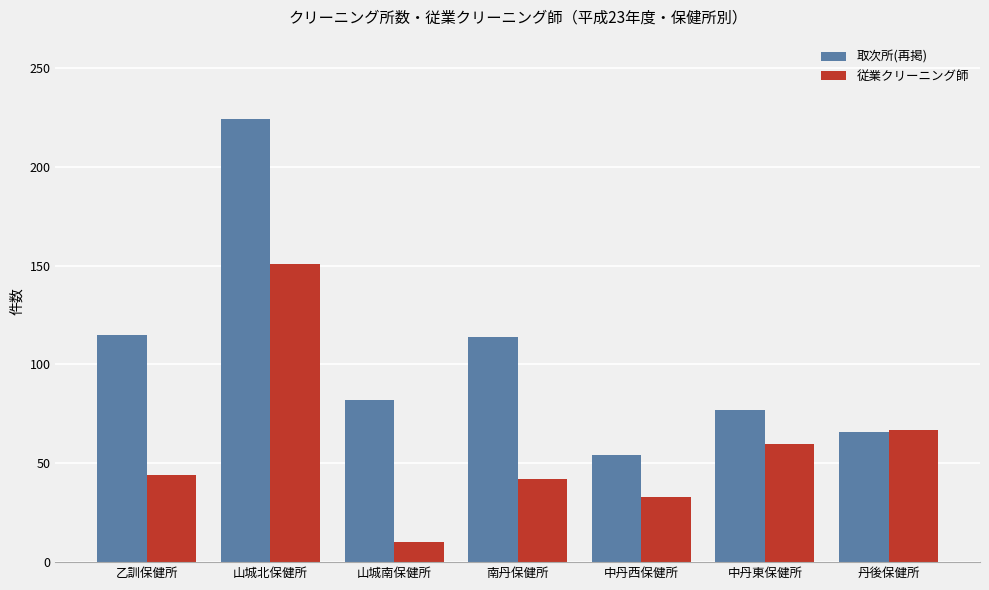

Read the 従業クリーニング師 value at 山城北保健所, to the nearest 5.

150